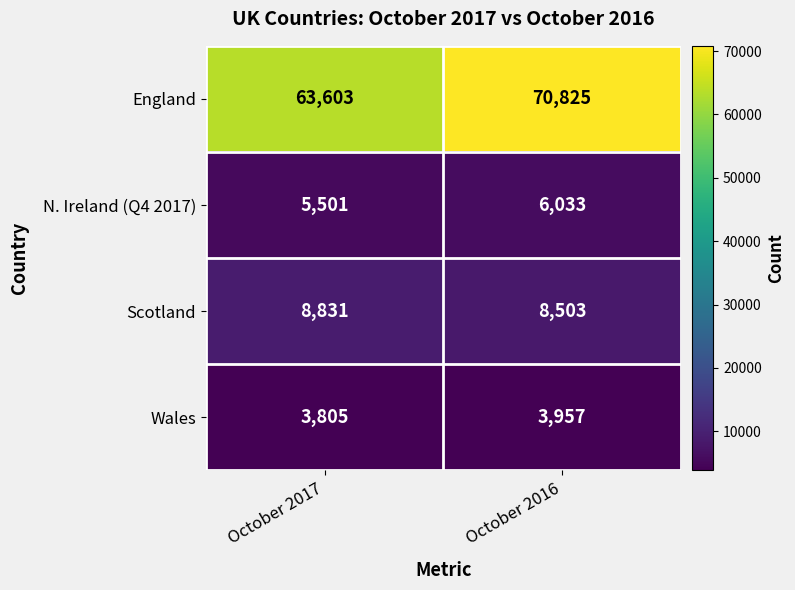

What is the total value across all series at October 2017?

81740